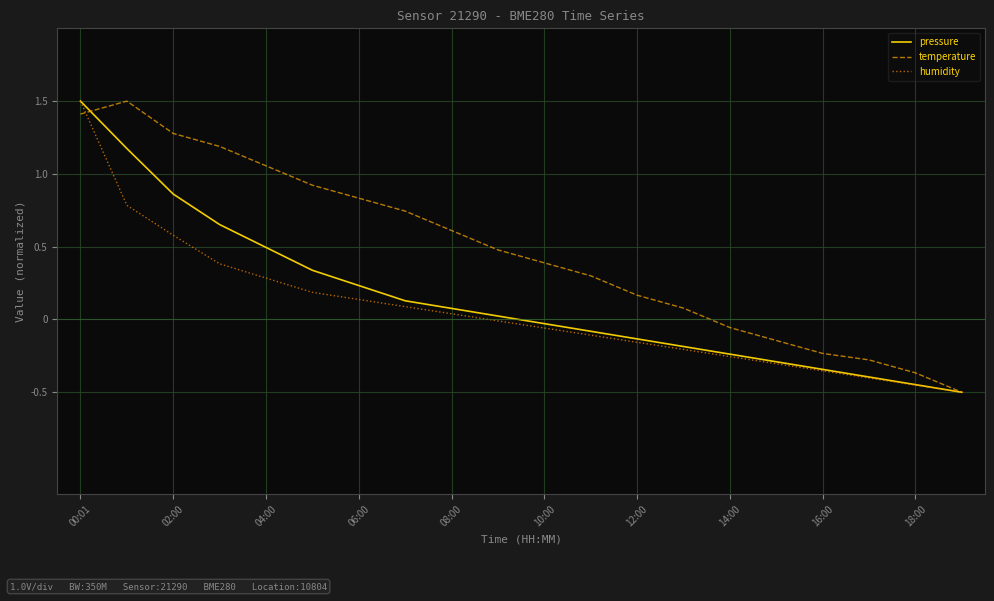

What is the maximum value shown in the chart?

1.5